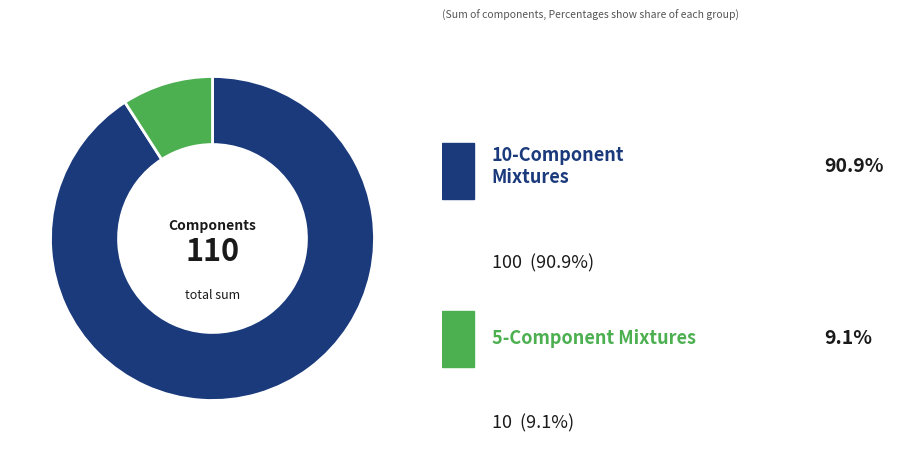

Is there a majority slice in this chart?

Yes